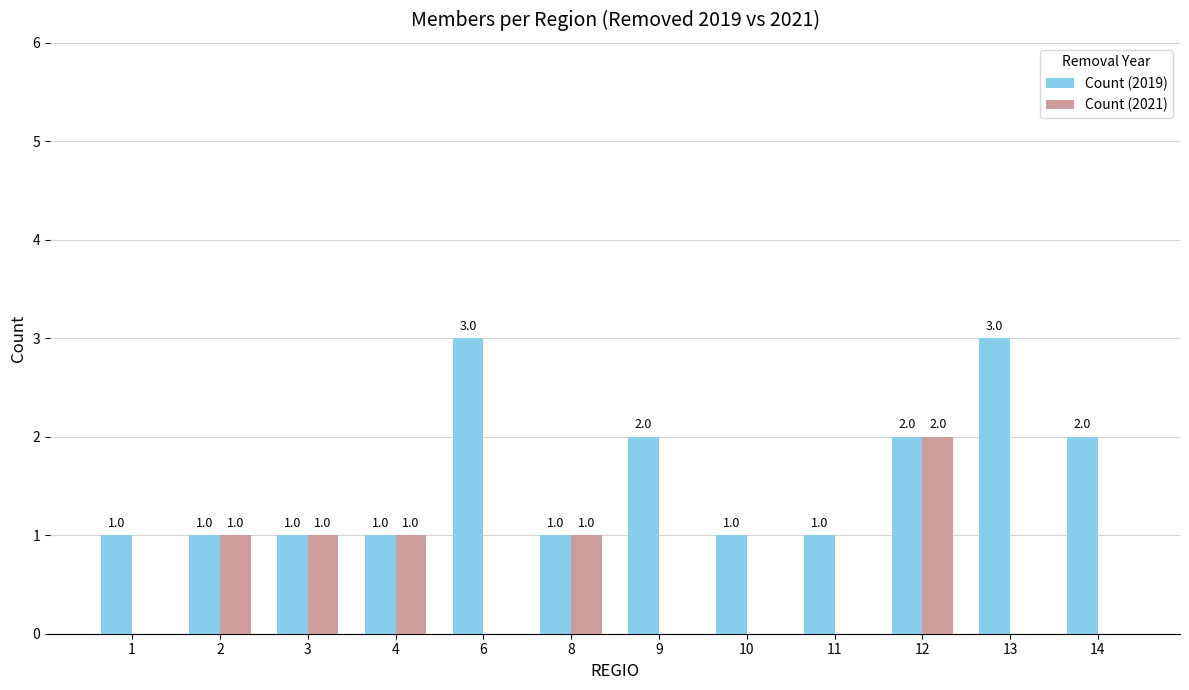

Is the value of Count (2019) at 11 greater than the value of Count (2021) at 1?

Yes